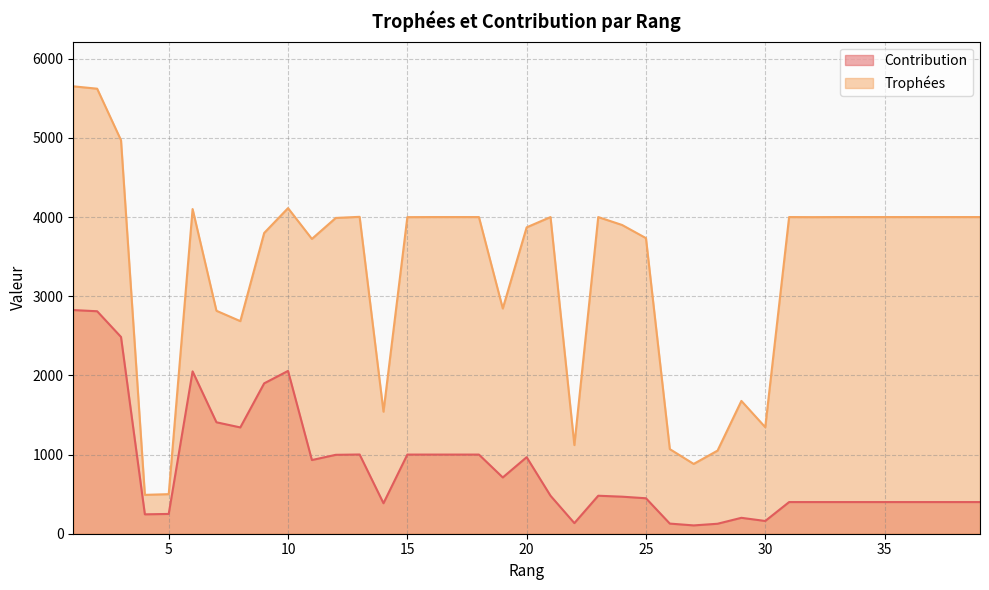

At which category does the chart reach its peak across all series?

1